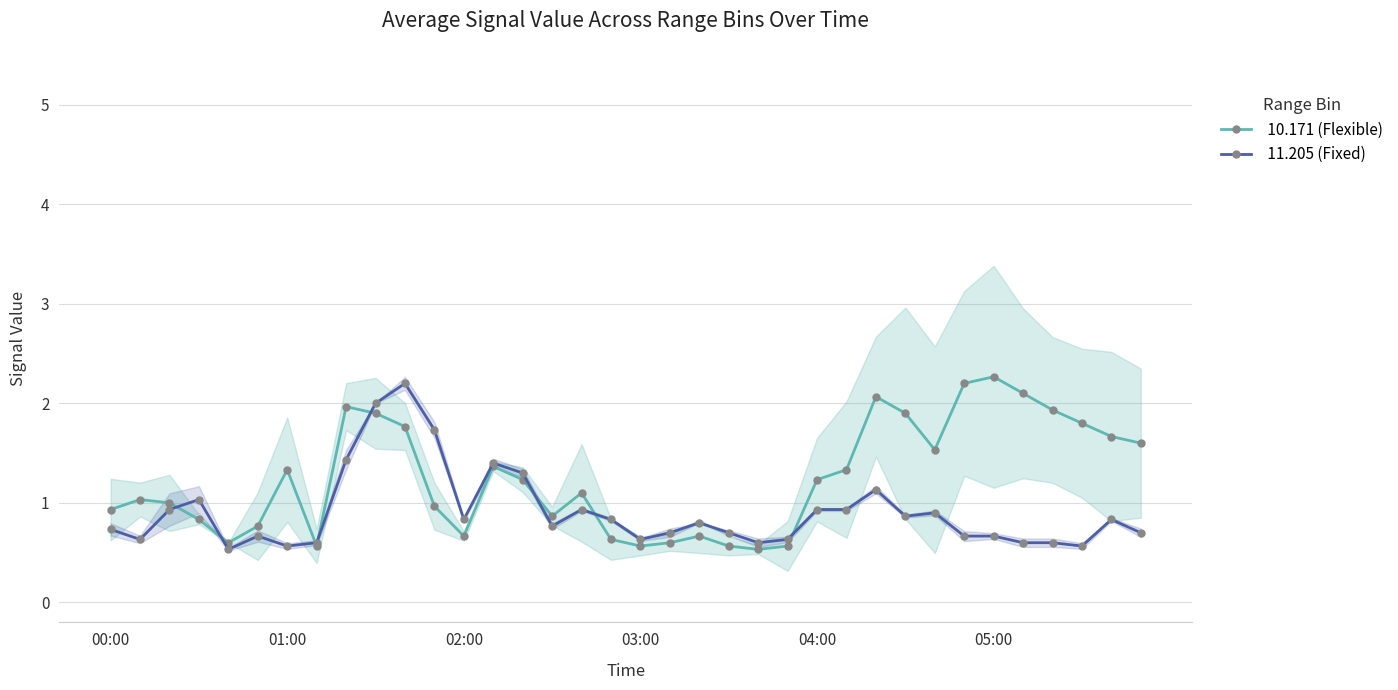

What is the sum of the  10.171 (Flexible) values at 25 and 31?

3.4